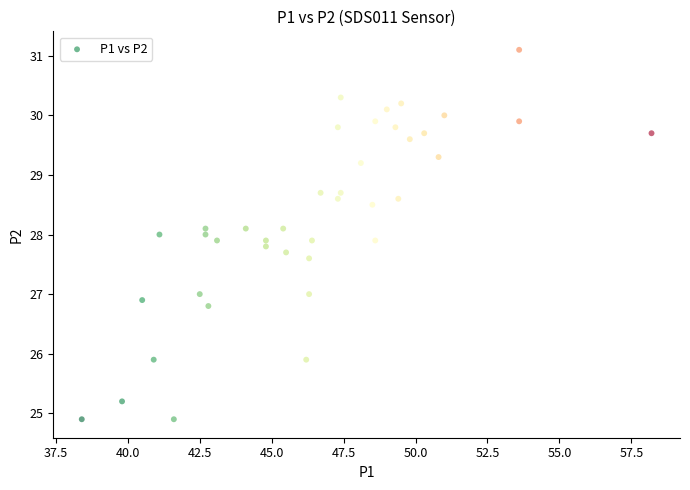

What is the range of X values (max minus min)?

19.8